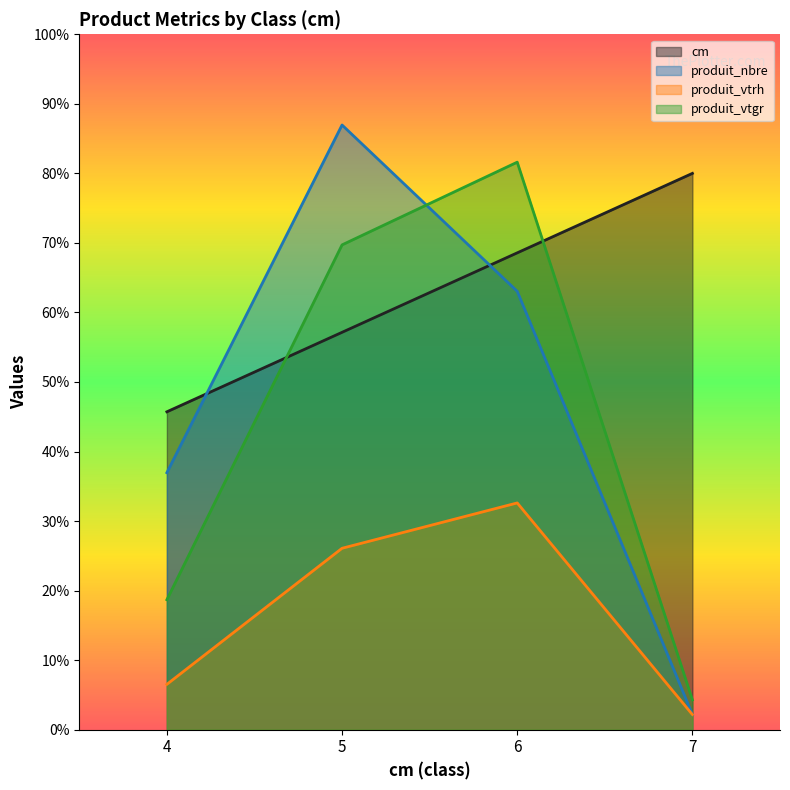

Does the chart display data point markers on the line(s)?

No